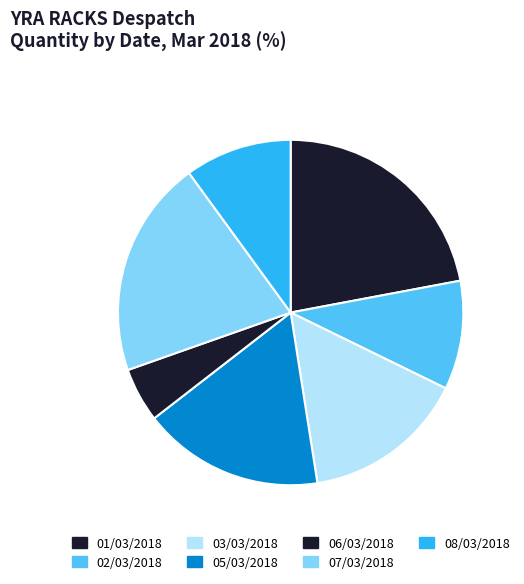

Is there a majority slice in this chart?

No